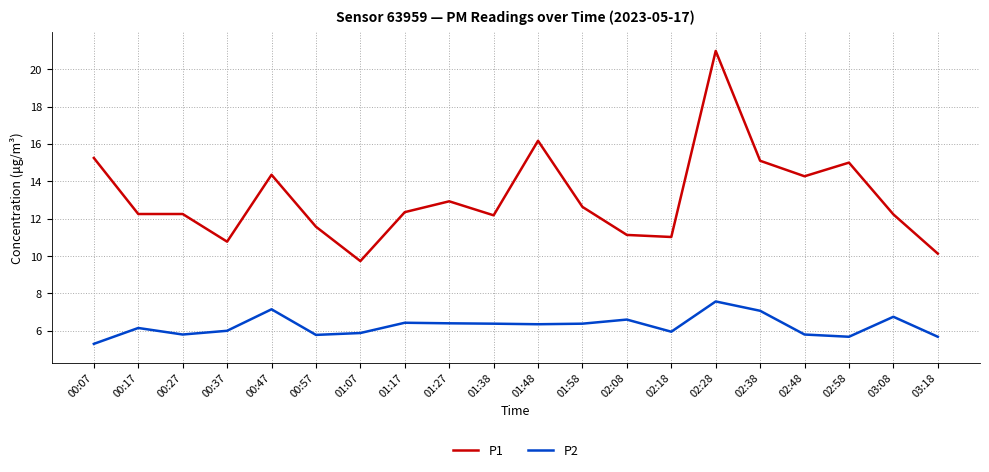

What is the total value across all series at 03:08?

19.0